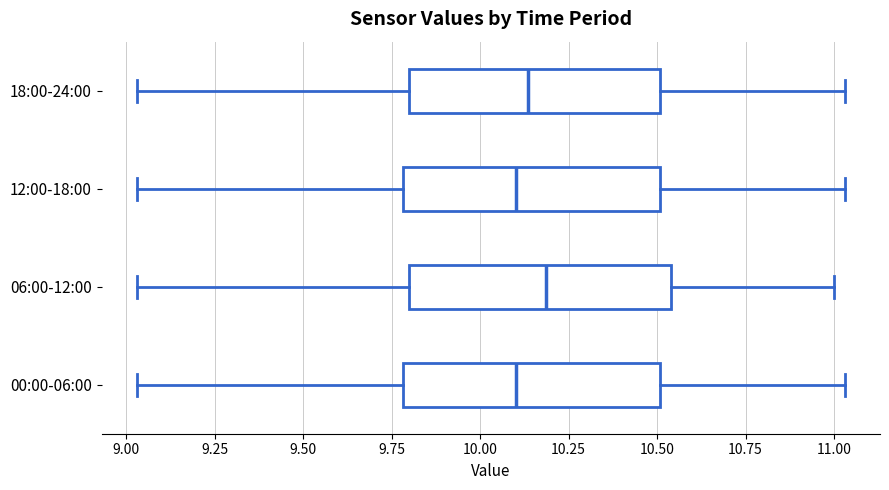

Reading bottom to top, read every box against the x-axis: the position of its median line, the range the box covers, and the ends of its whiskers. The values are not printed on the chart, so give them approximately, as read against the axis.

00:00-06:00: median 10.10, box 9.80 to 10.50, whiskers 9.05 to 11.05
06:00-12:00: median 10.20, box 9.80 to 10.55, whiskers 9.05 to 11.00
12:00-18:00: median 10.10, box 9.80 to 10.50, whiskers 9.05 to 11.05
18:00-24:00: median 10.15, box 9.80 to 10.50, whiskers 9.05 to 11.05